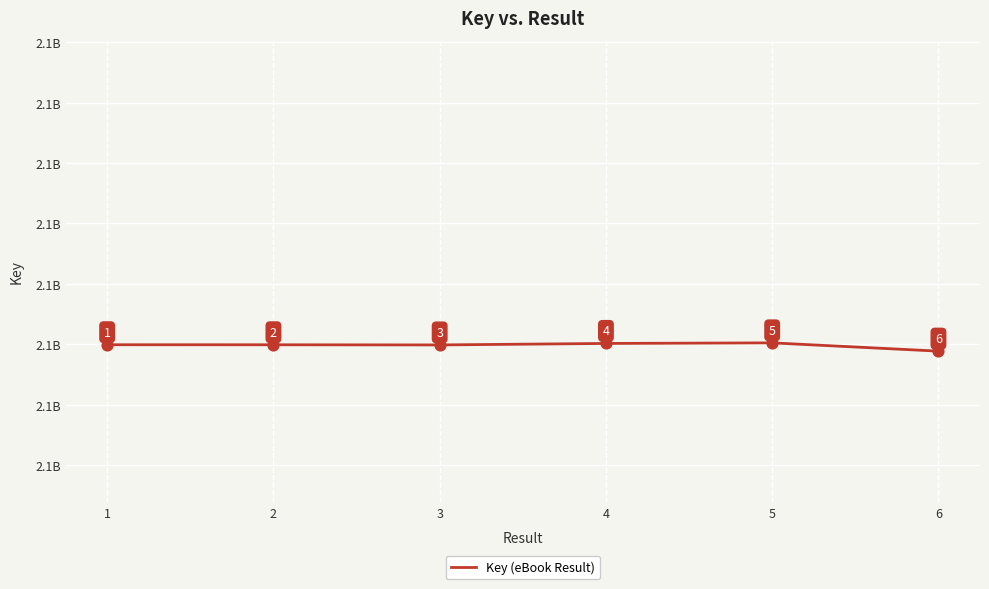

Between 3 and 2, which is larger?

2